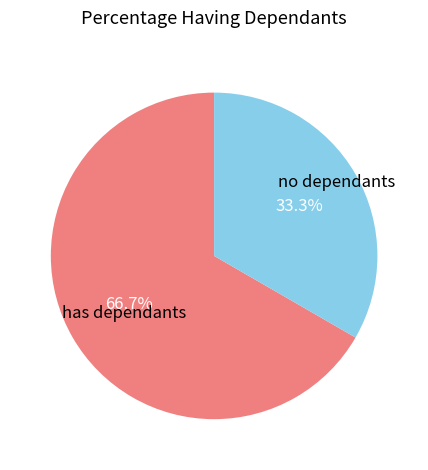

What portion of the pie excludes no dependants?

66.7%